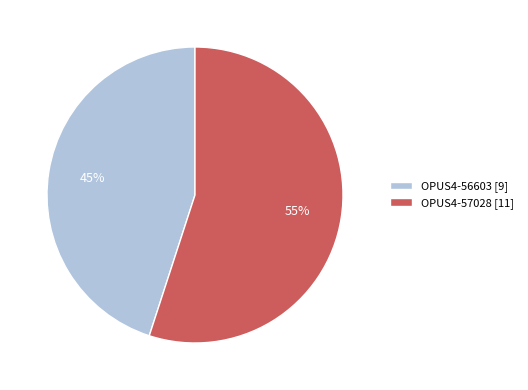

Which slice represents more than half of the pie?

OPUS4-57028